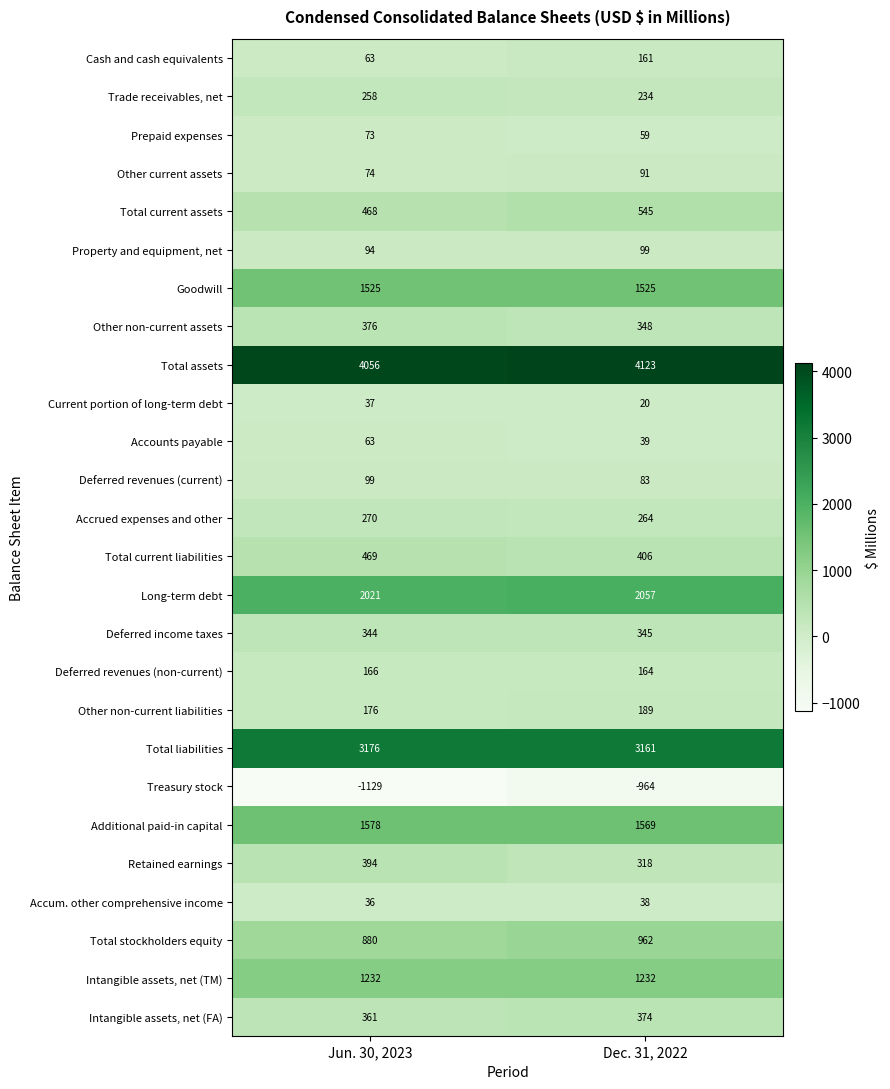

Which category has the lowest value in the Long-term debt series?

Jun. 30, 2023